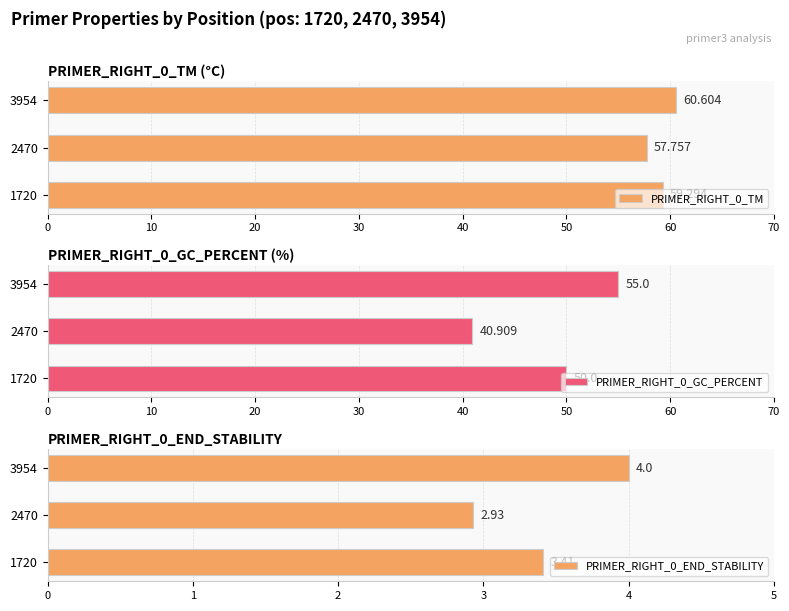

What is the difference between the maximum and second lowest values in the PRIMER_RIGHT_0_GC_PERCENT series?

5.0